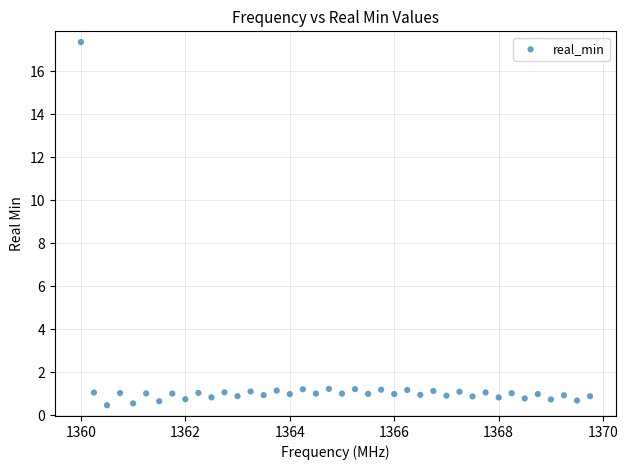

What is the range of X values (max minus min)?

9.8